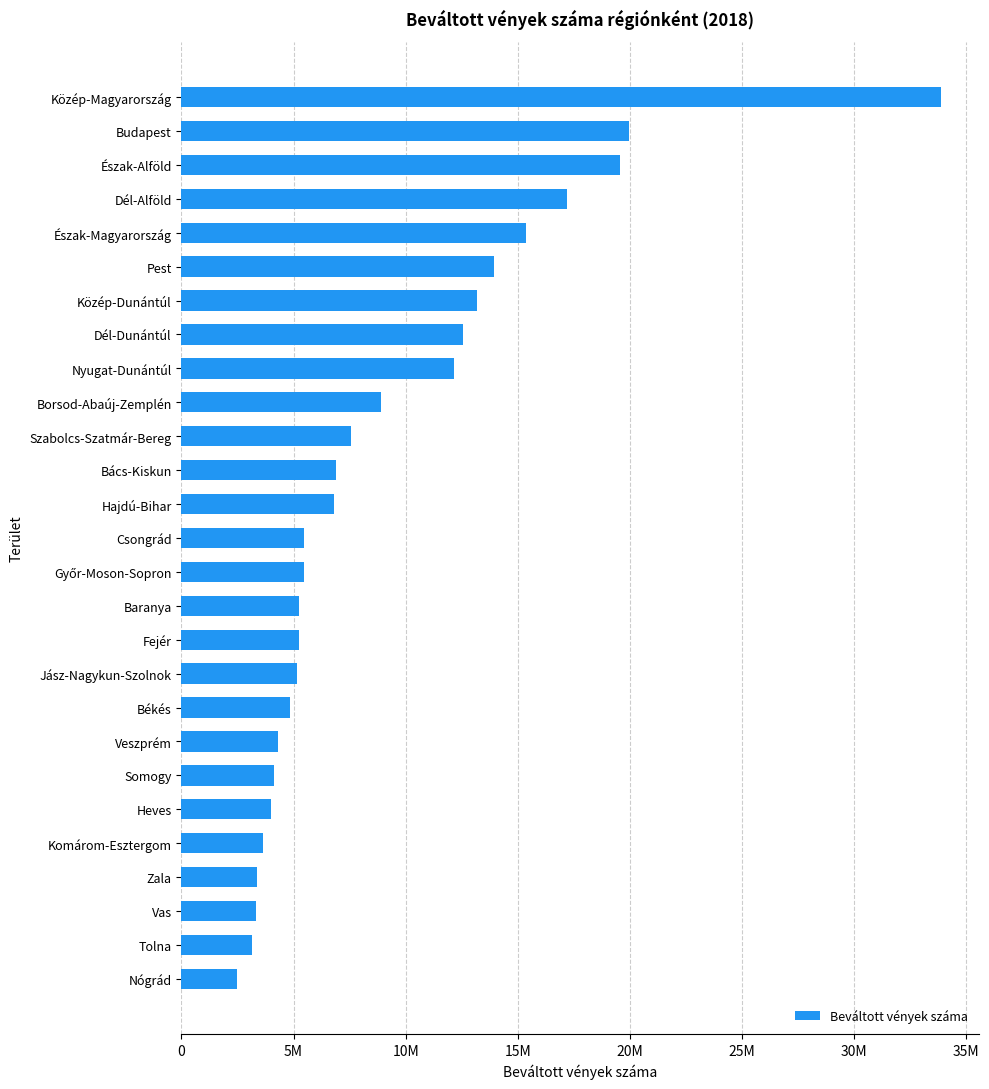

What is the average value?

9180565